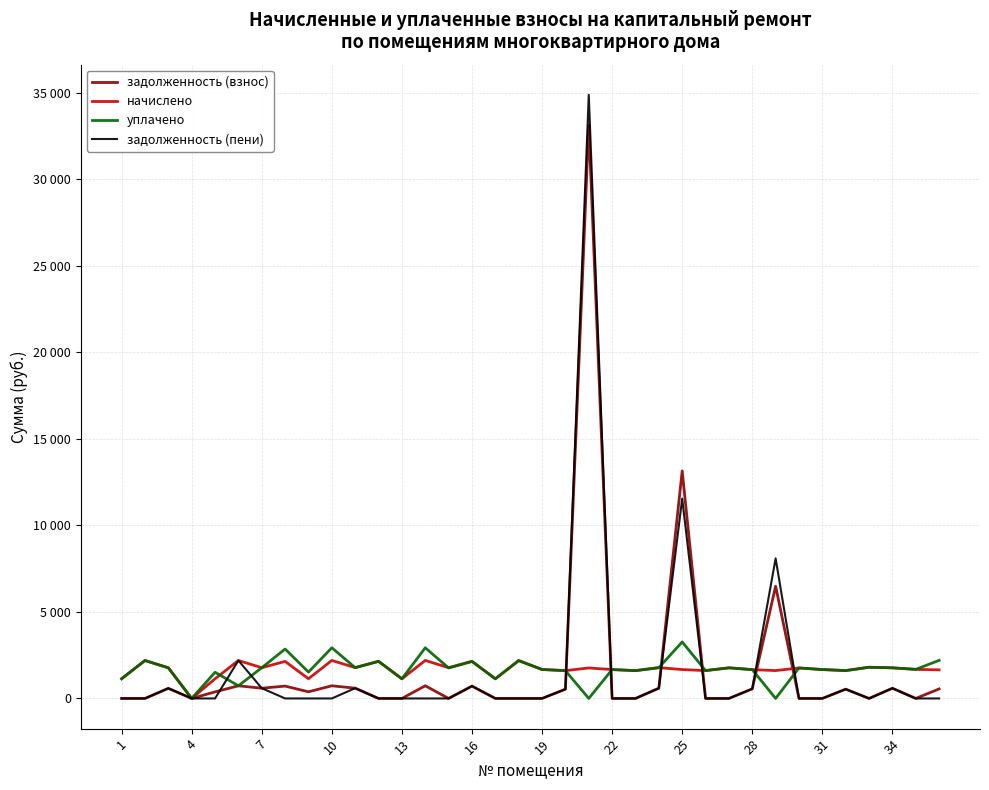

Does the chart display data point markers on the line(s)?

No